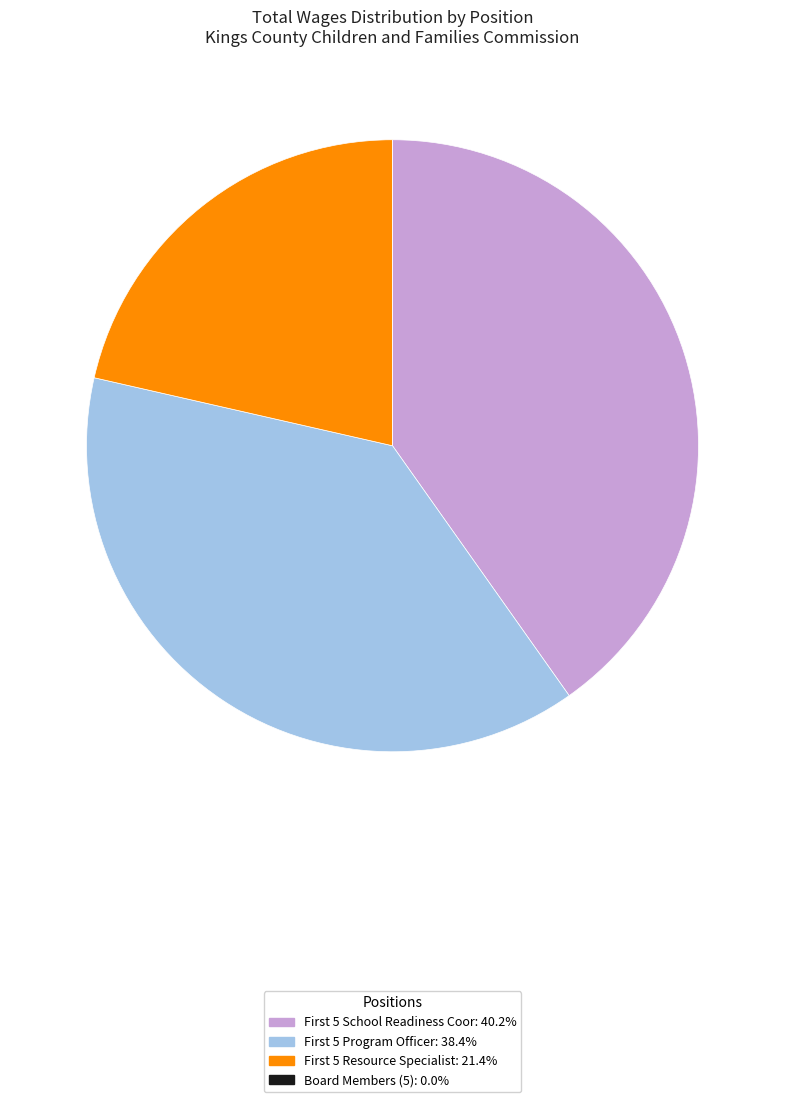

Does any single category account for the majority?

No